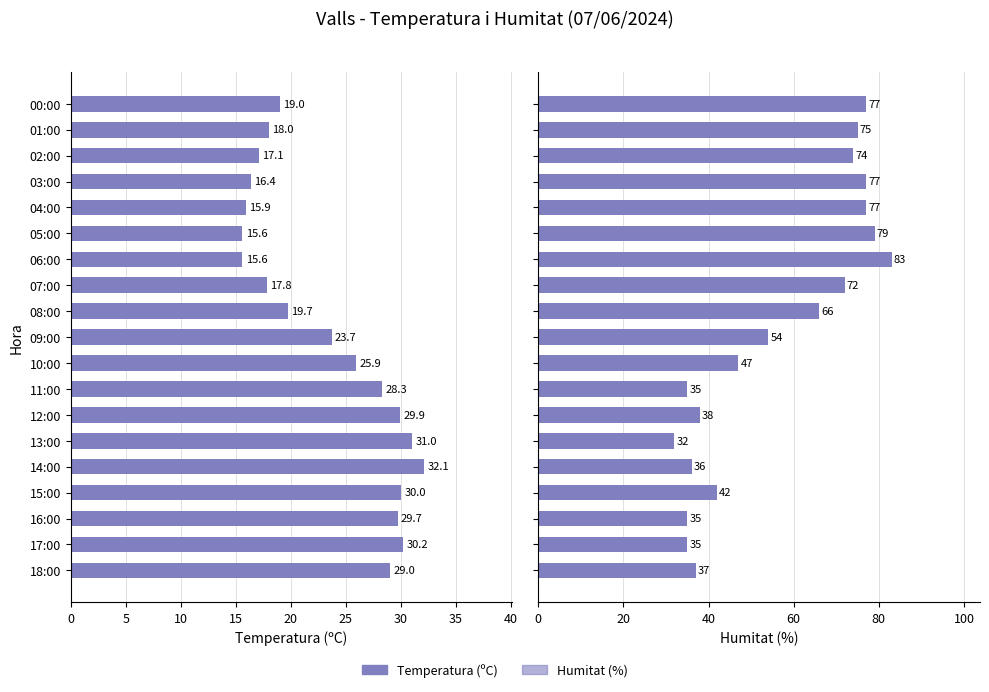

Is the value of Humitat (%) at 00:00 greater than the value of Temperatura (ºC) at 05:00?

Yes